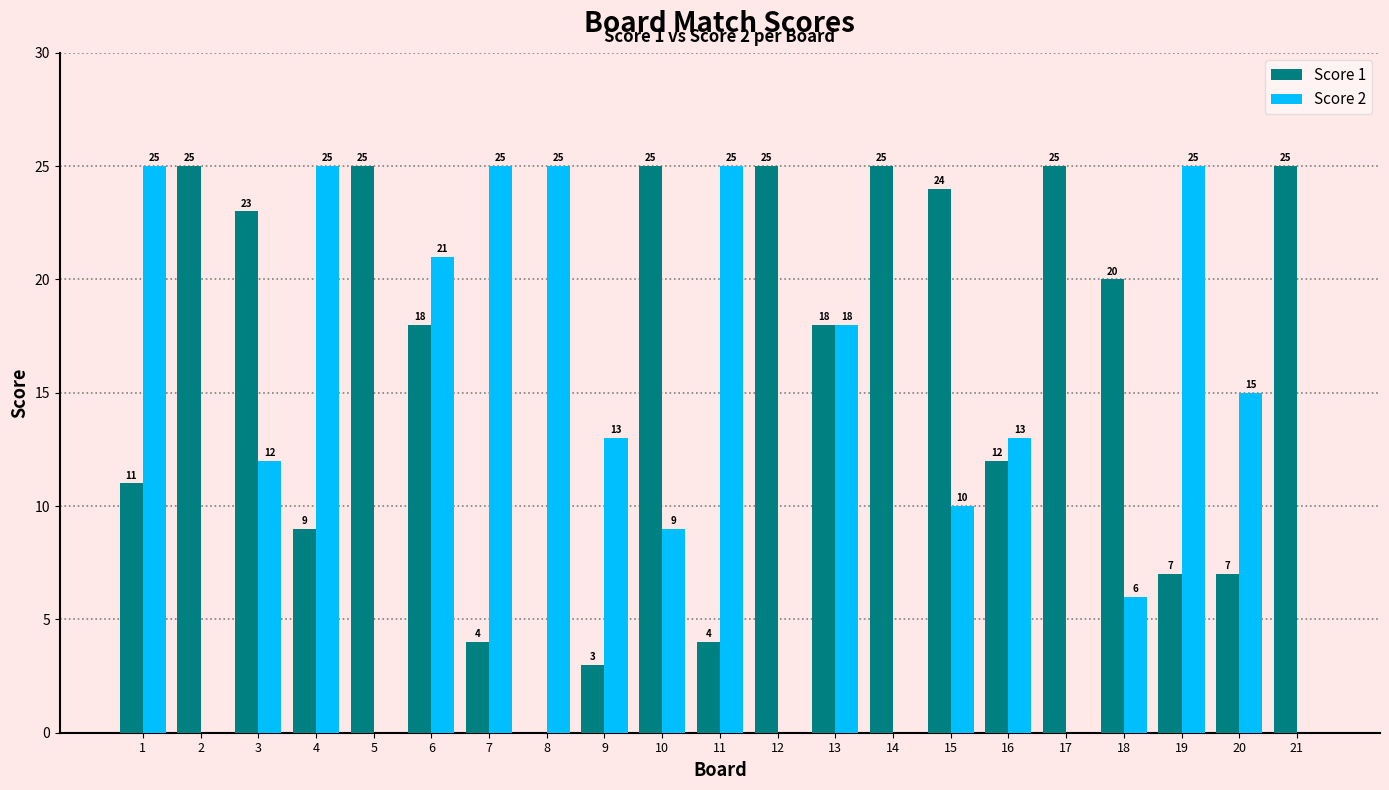

How many series are shown in this chart?

2